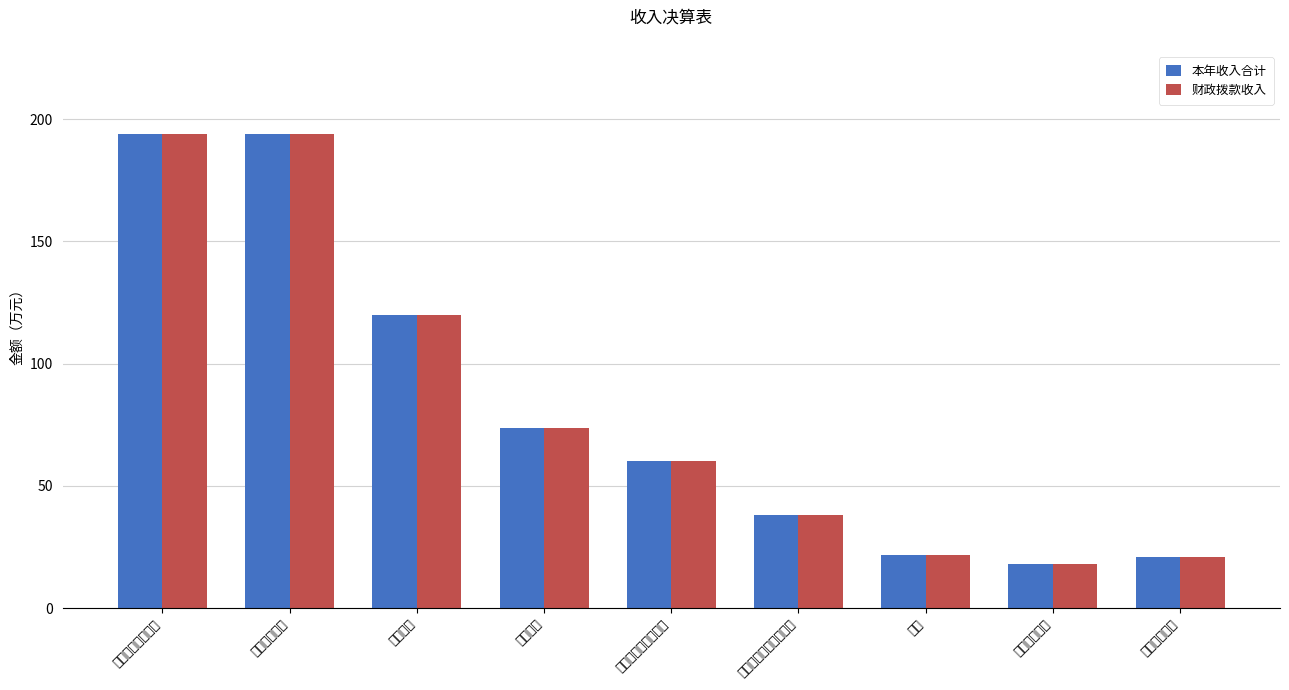

At 社会保障和就业支出, list the series in order from smallest to largest.

本年收入合计, 财政拨款收入